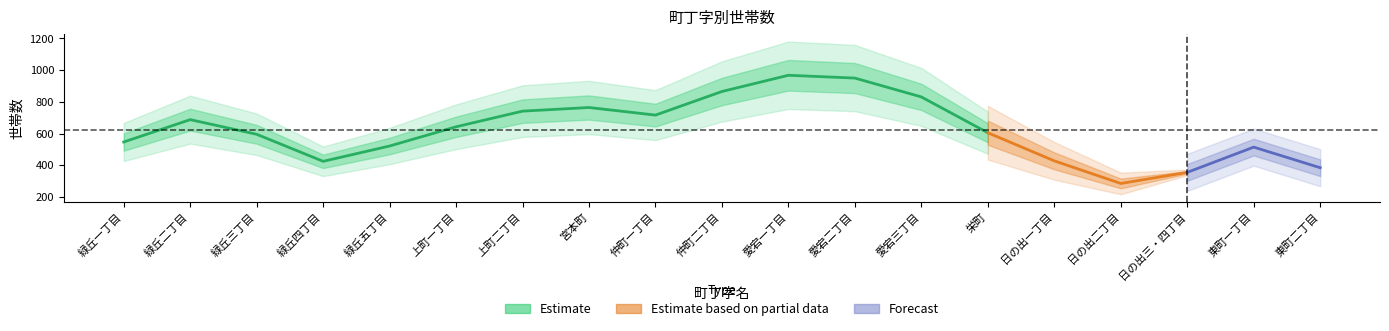

What is the average value?

644